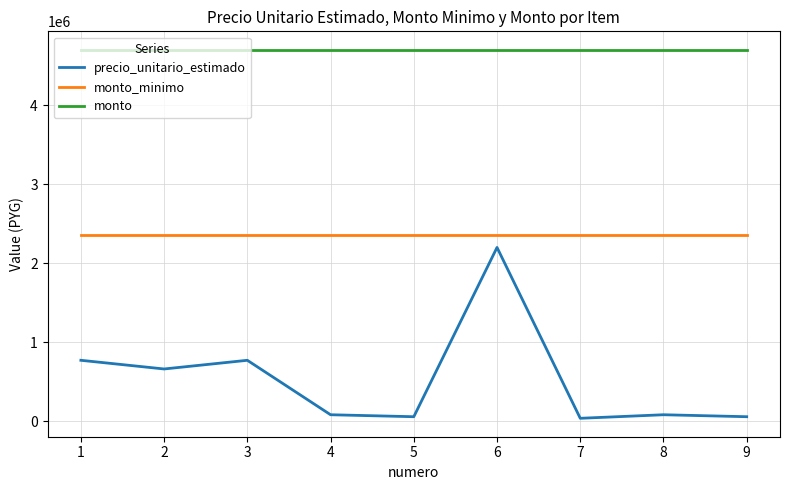

What is the average value of the monto_minimo series?

2352500